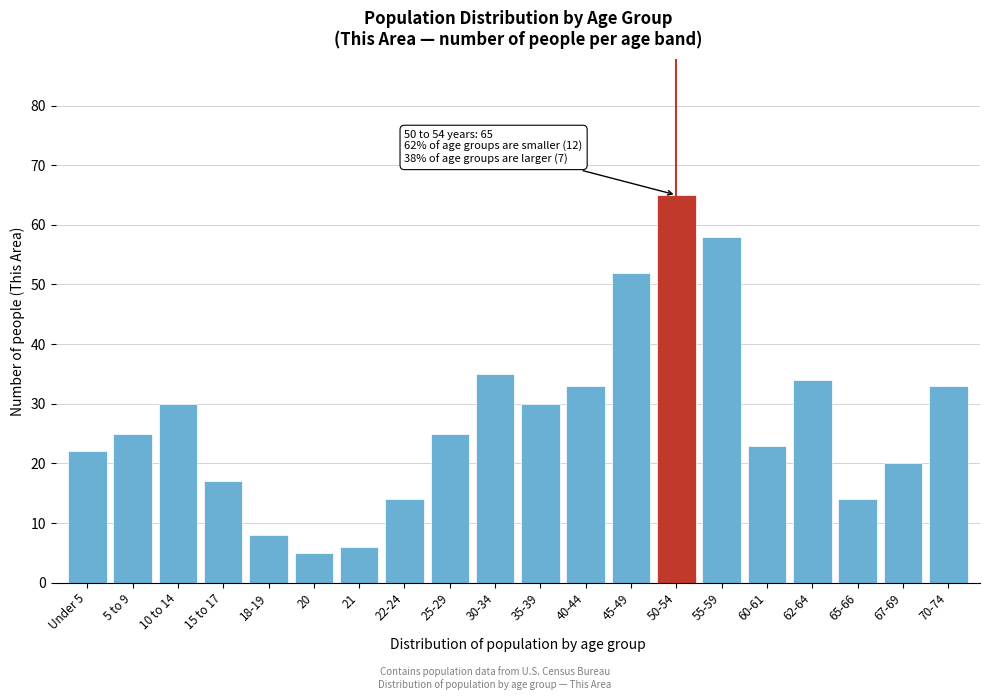

Reading left to right, what are all the values shown in this chart?

22	25	30	17	8	5	6	14	25	35	30	33	52	65	58	23	34	14	20	33